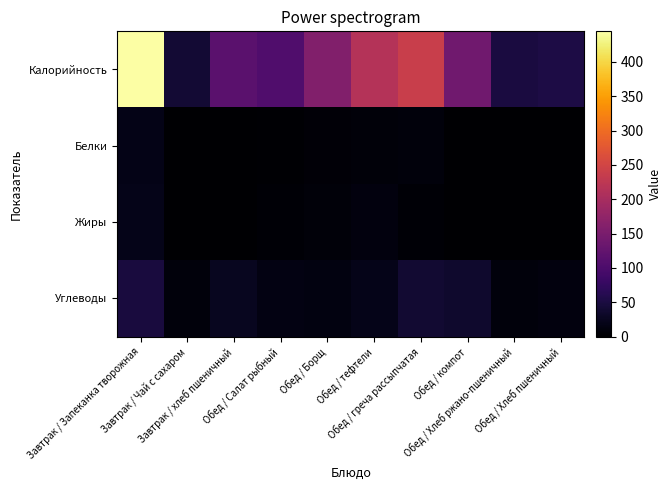

Which series has the largest range (max minus min)?

Калорийность